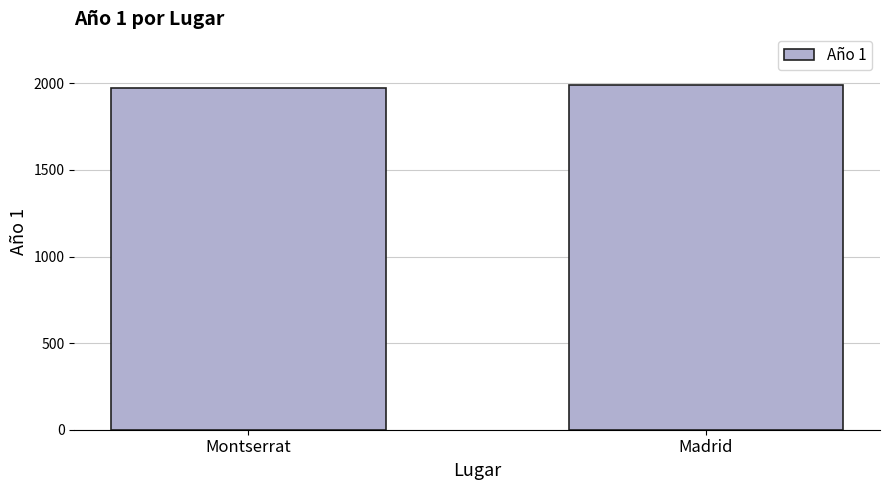

Count the values in the range 1974 to 1990.

2